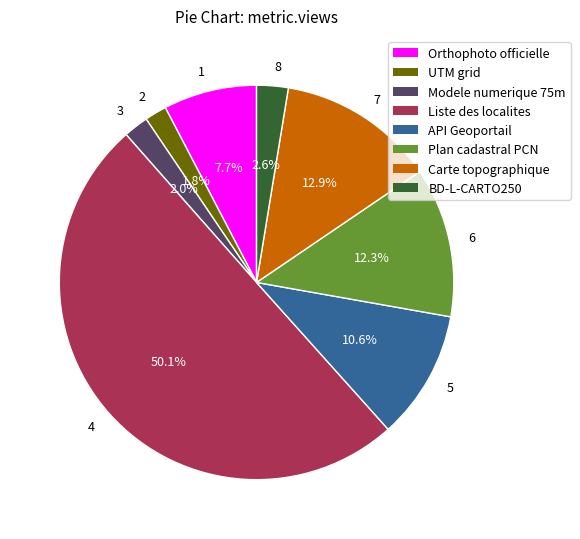

Which has a higher value, Liste des localites or Carte topographique?

Liste des localites